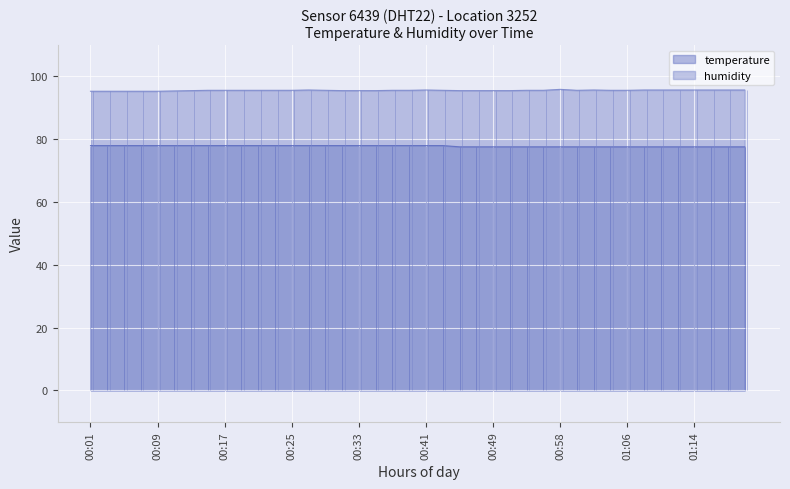

True or false: humidity and temperature intersect in this chart.

False